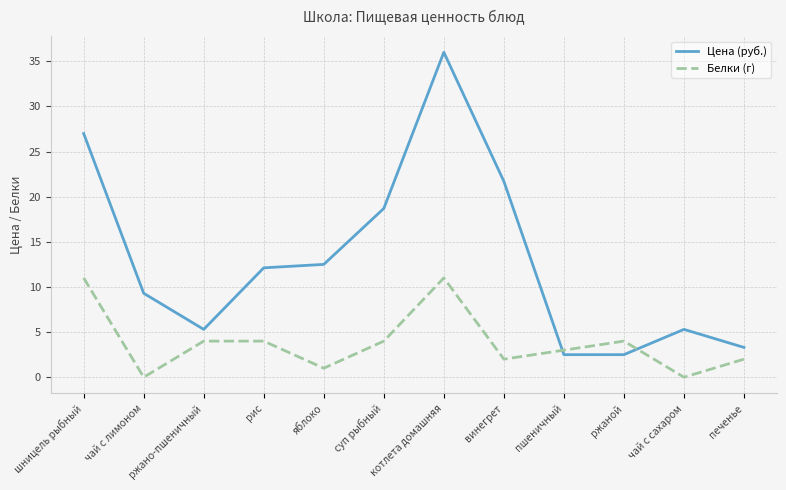

The value of Белки (г) at суп рыбный is 1.9. True or false?

False